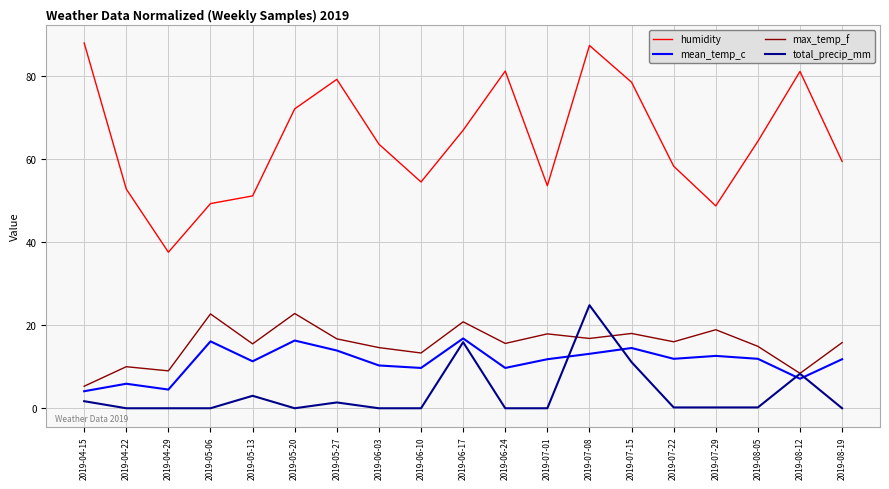

What position from the left is 2019-07-22?

15